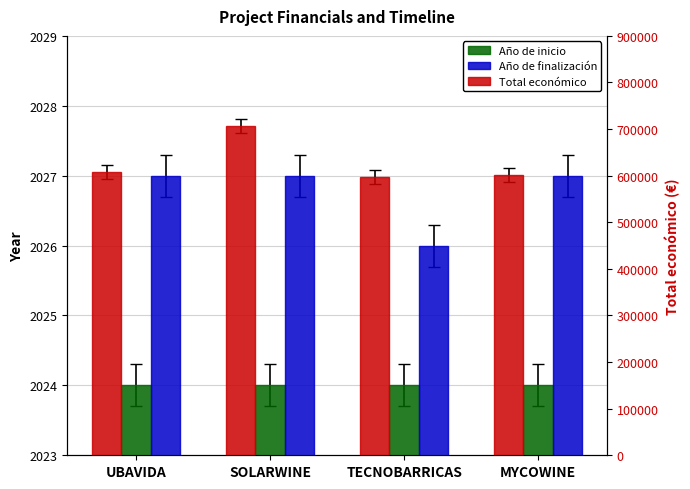

What is the difference between the highest and lowest values at TECNOBARRICAS?

594360.0